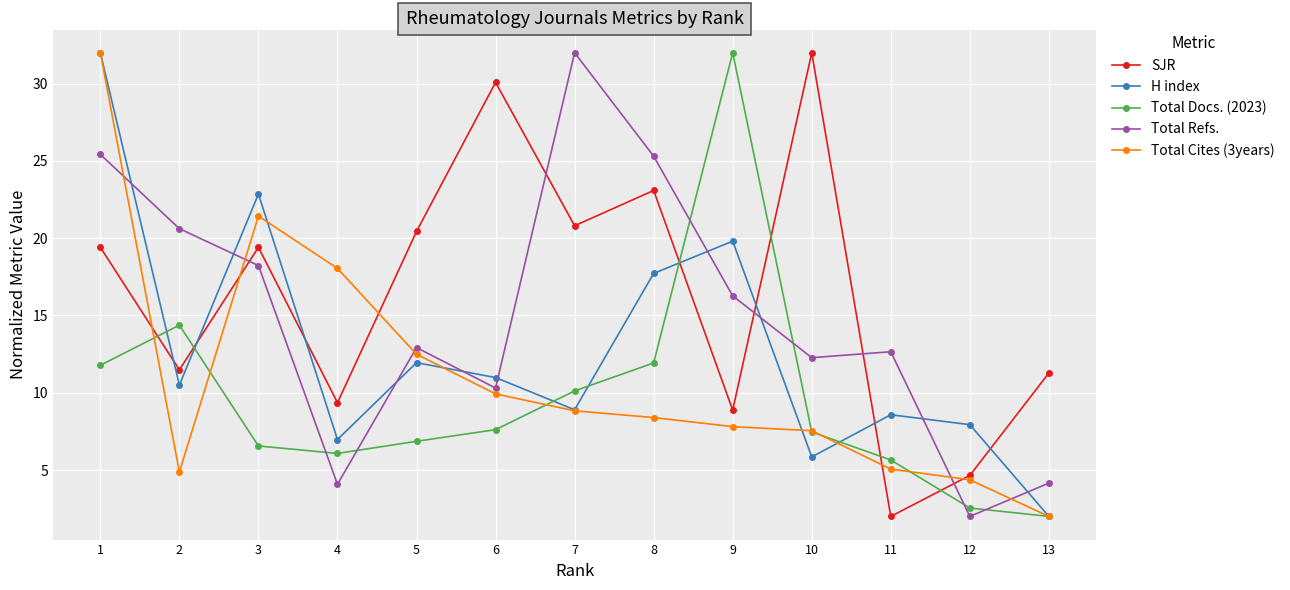

Is this an area chart (filled region under the line)?

No